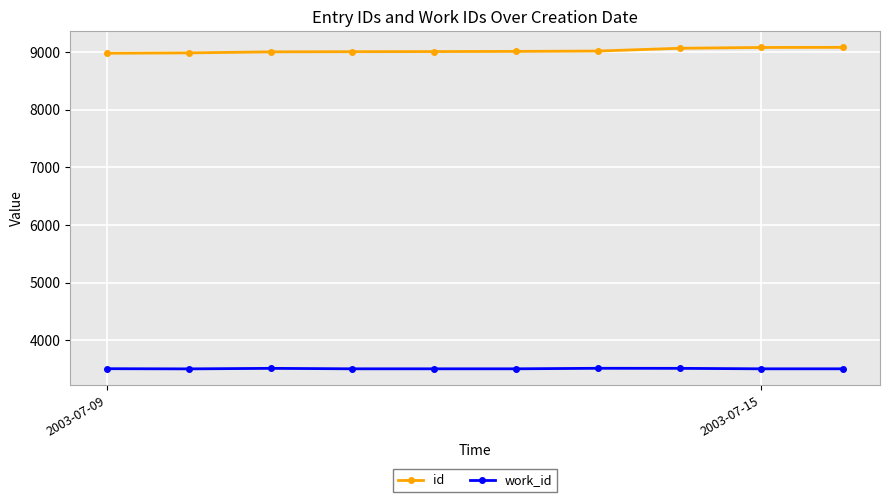

True or false: work_id and id cross at least once.

False